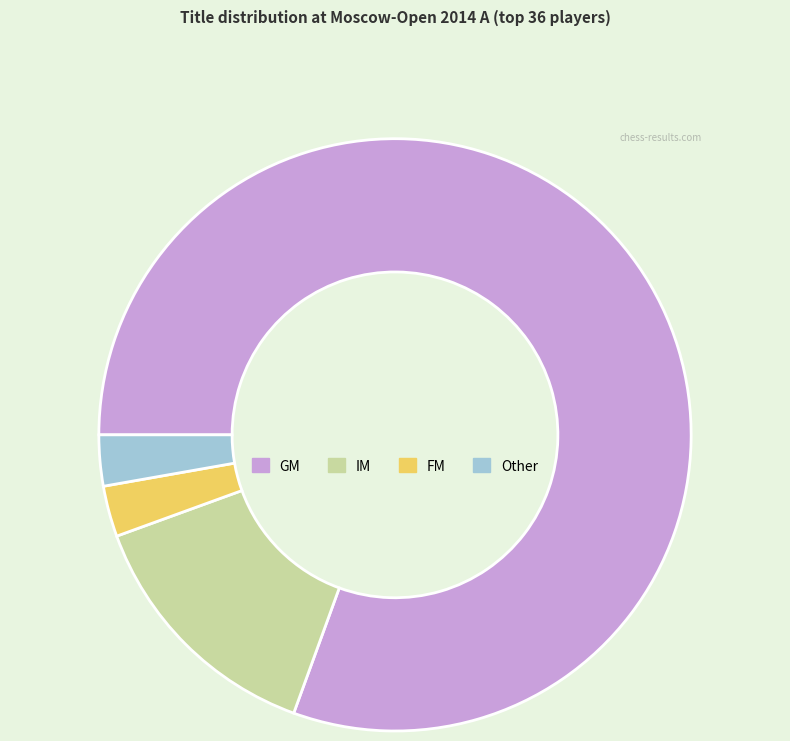

Which category accounts for the majority?

GM